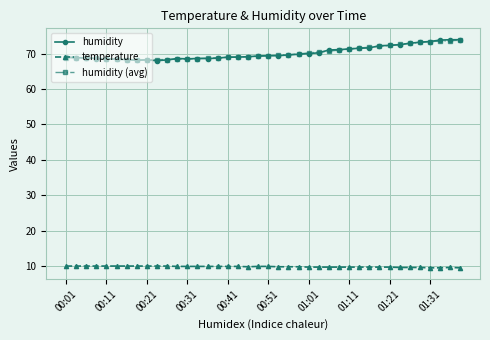

What is the maximum value shown in the chart?

73.9